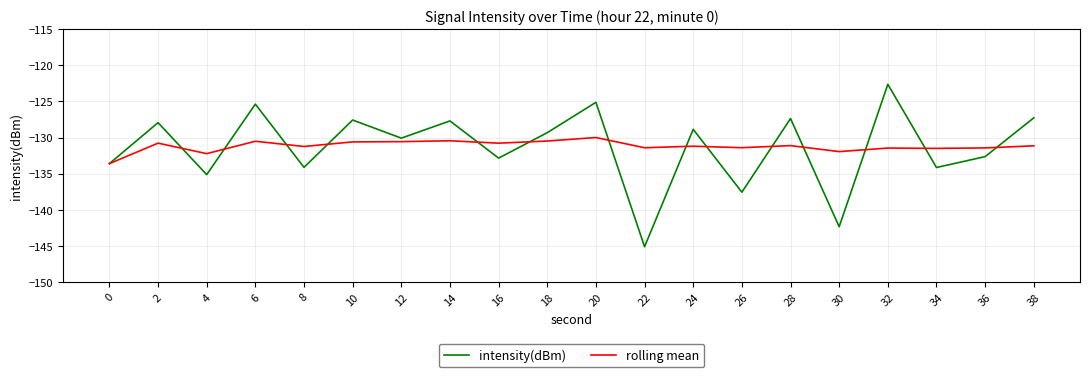

What is the total value across all series at 14?

-258.1